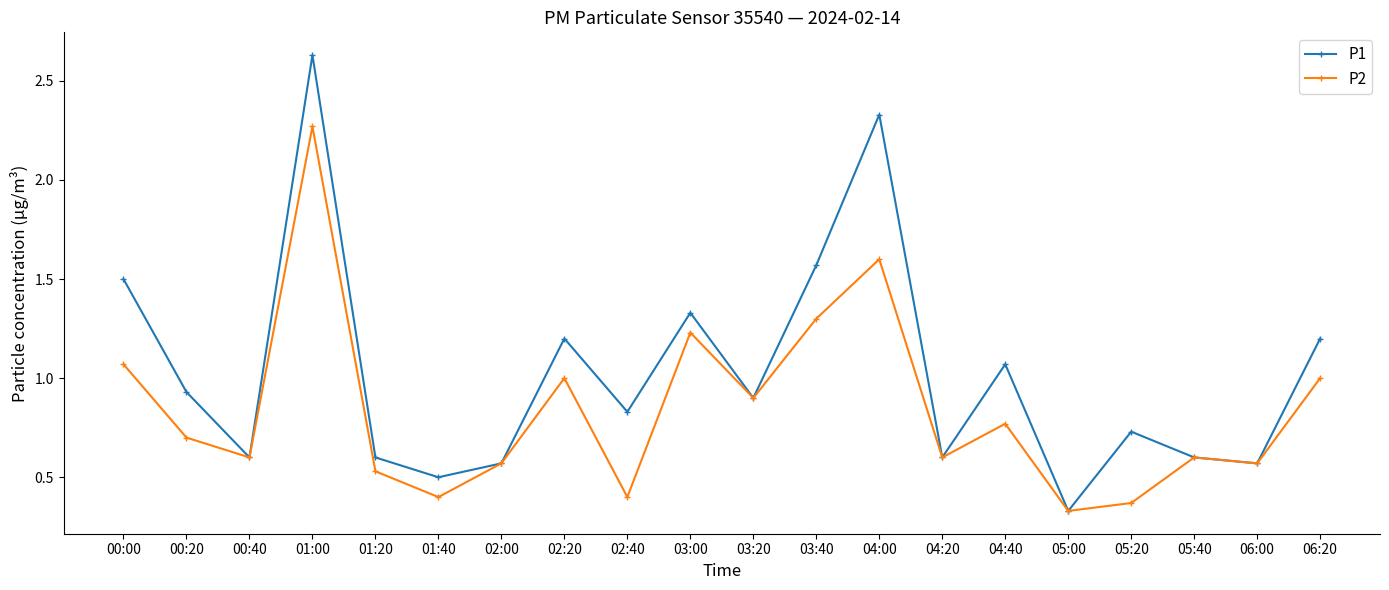

In P2, how many points are higher than both neighbors (excluding endpoints)?

6